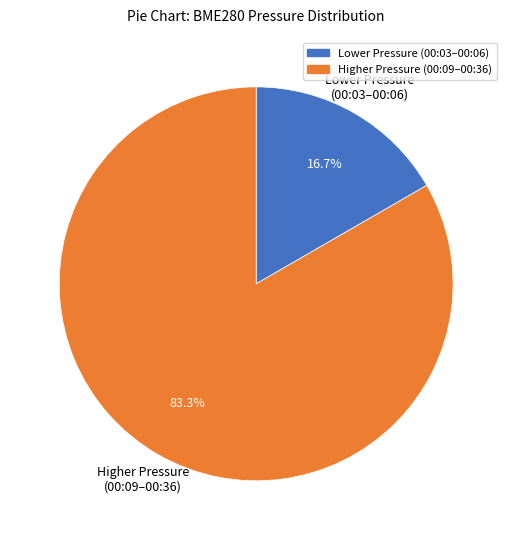

Is there a majority slice in this chart?

Yes